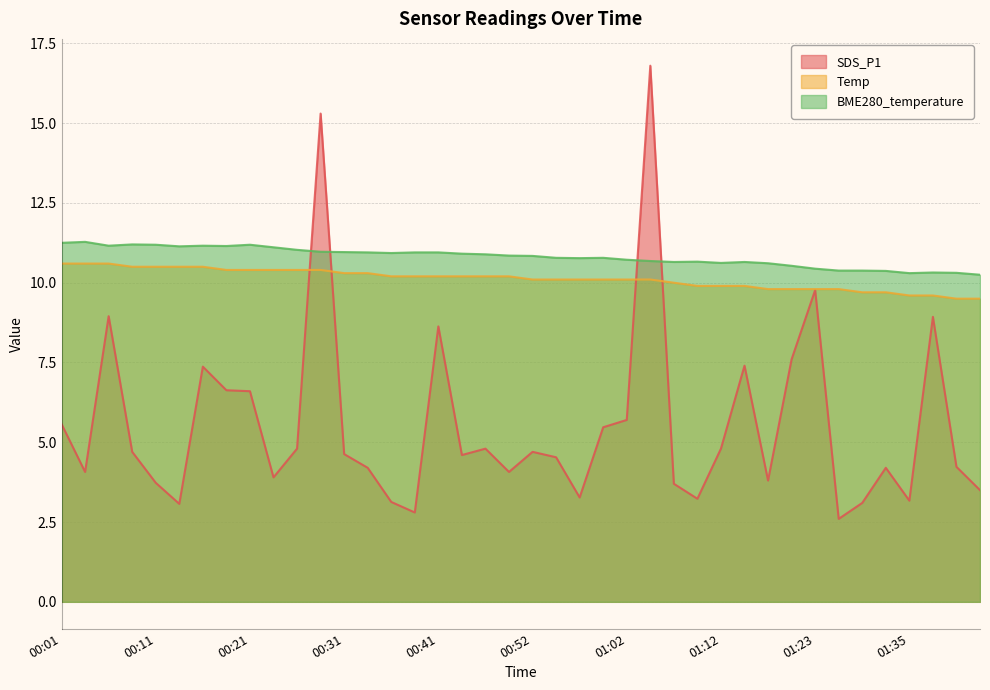

What is the difference between the second highest and minimum values in the SDS_P1 series?

12.7